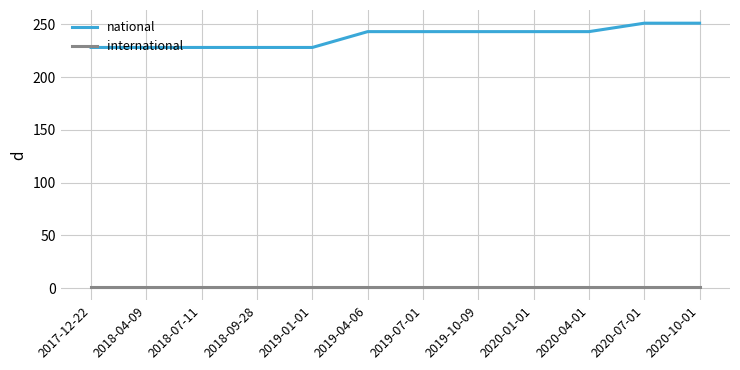

List the series in order of their peak value, highest first.

national, international